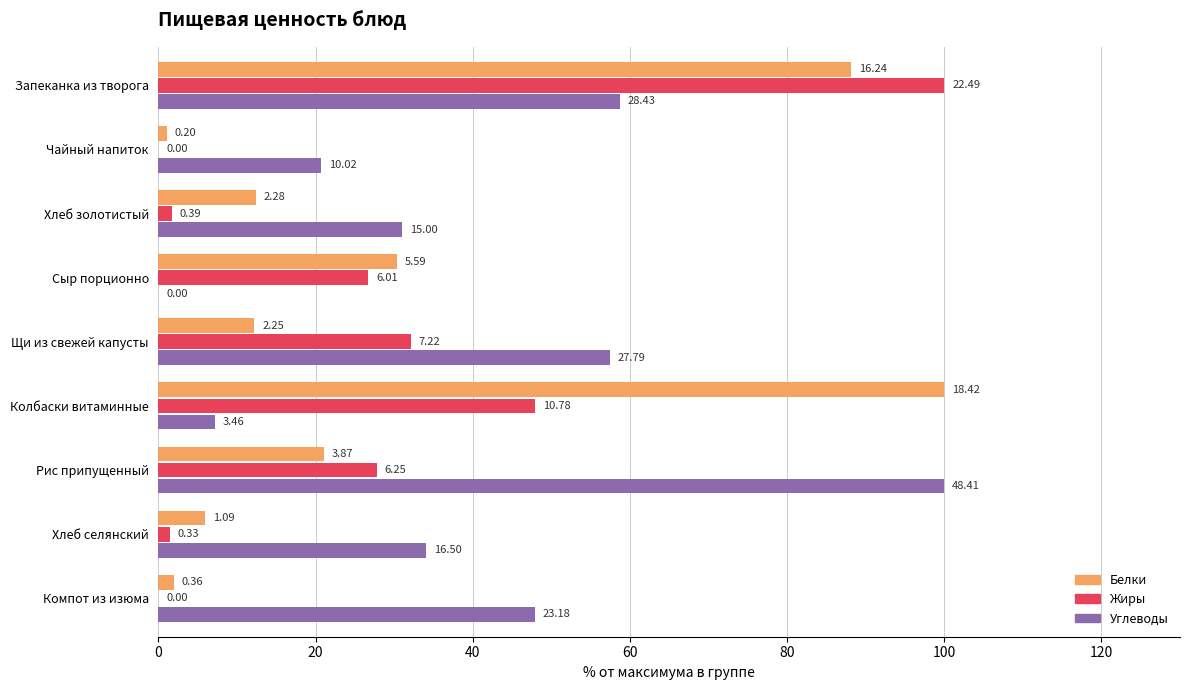

What are all the series names shown in the legend?

Белки, Жиры, Углеводы